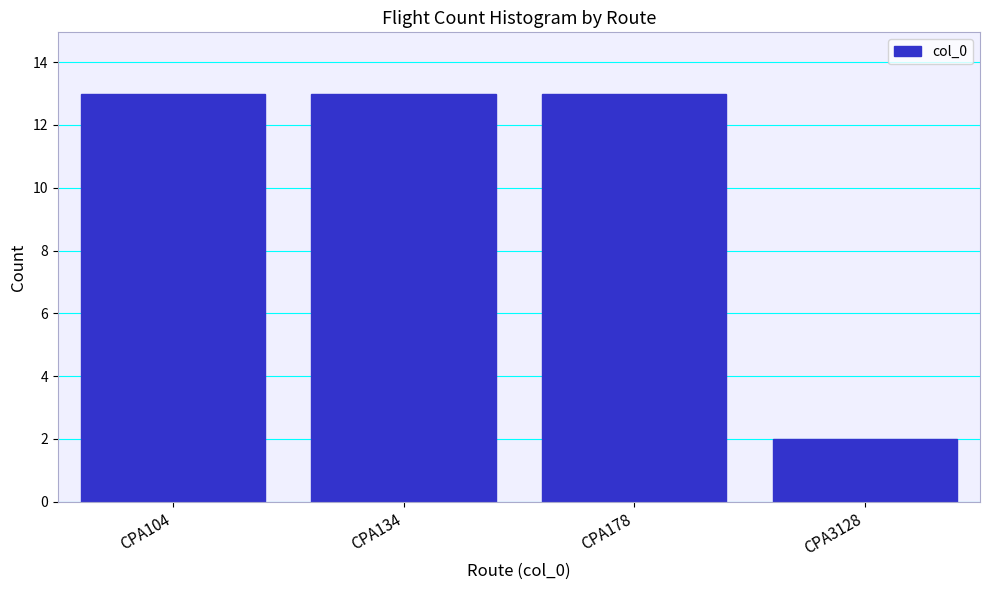

Reading left to right, what are all the values shown in this chart?

13	13	13	2